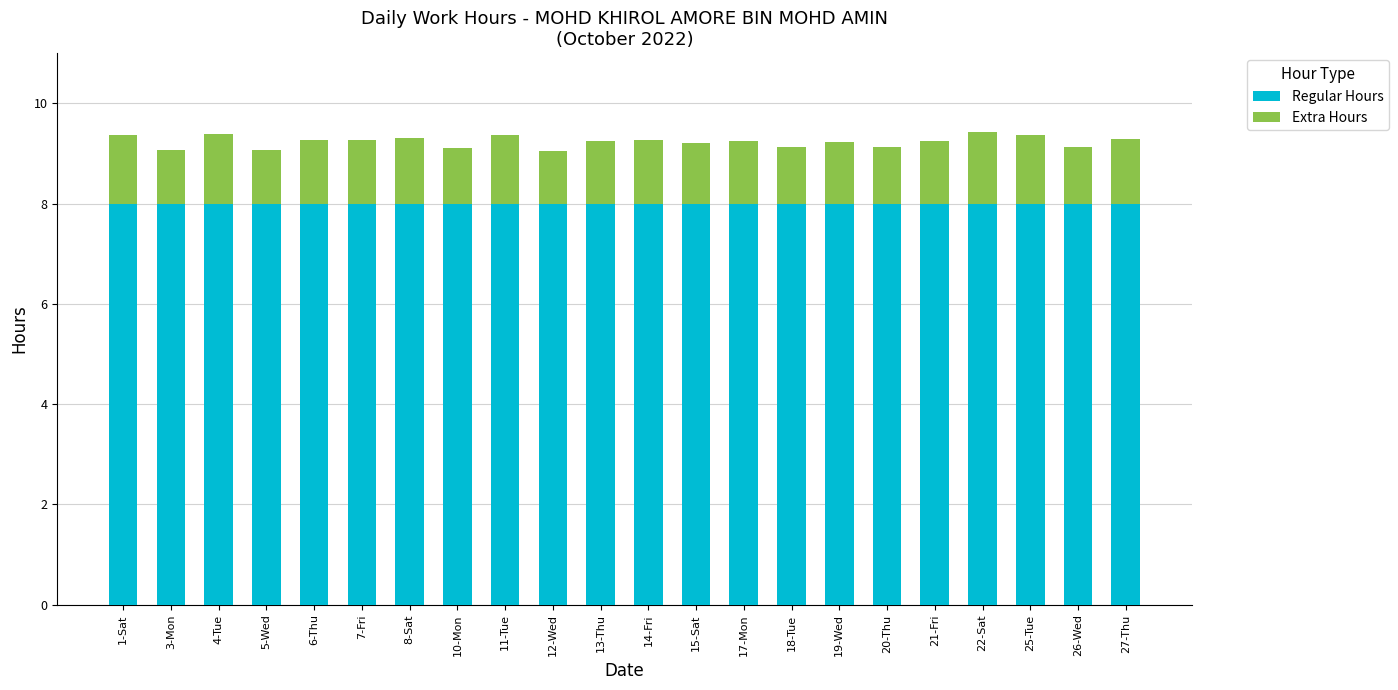

What is the total value across all series at 27-Thu?

9.3